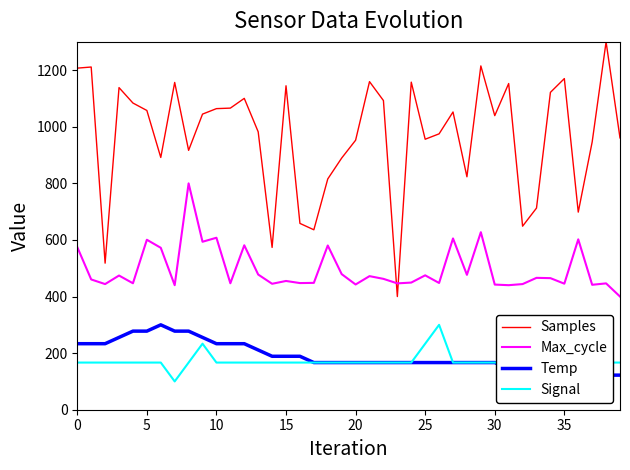

True or false: Max_cycle and Samples intersect in this chart.

True